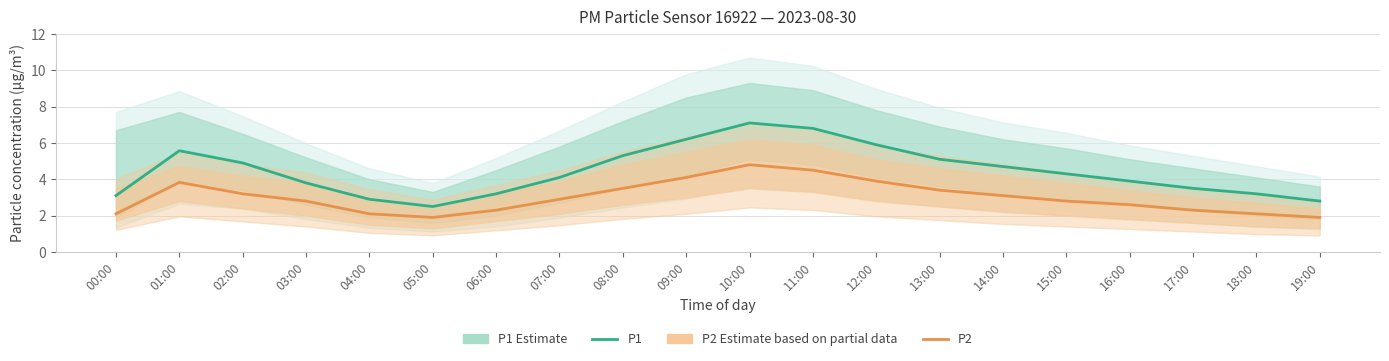

Where is P1 (Estimate) nearest to the value 4?

07:00